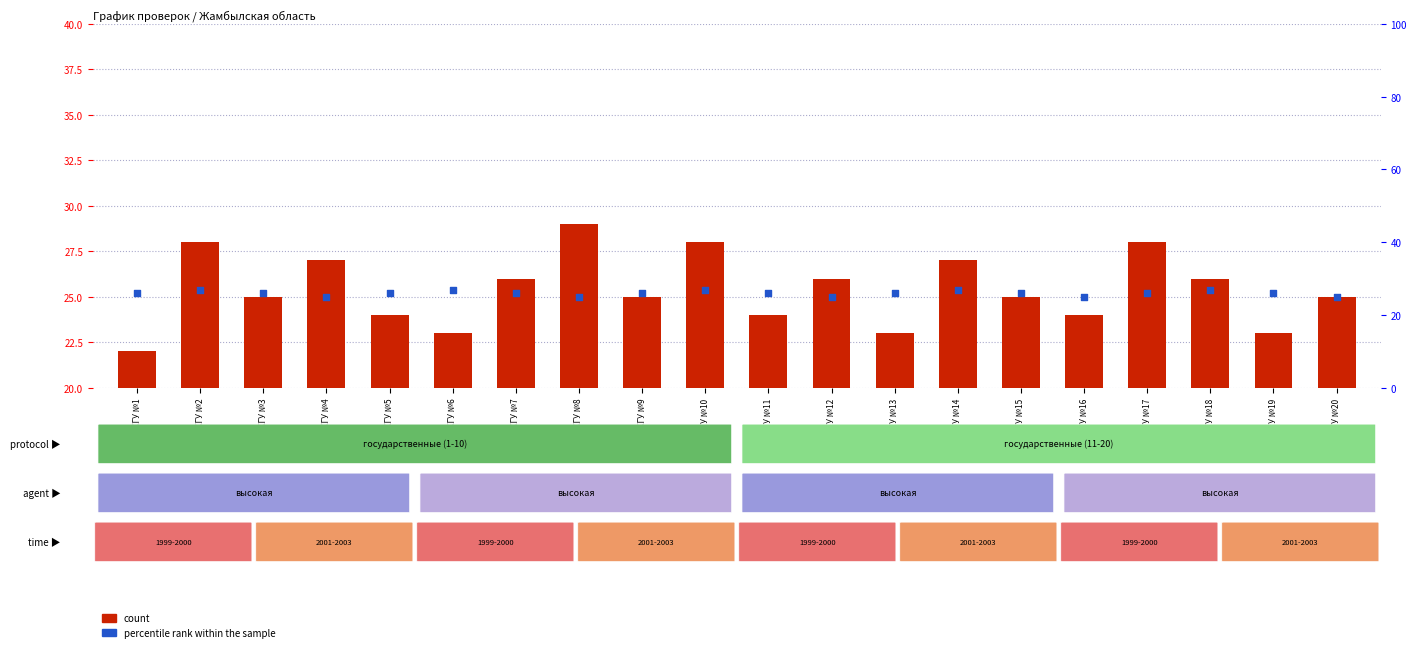

Which series reaches the minimum Y coordinate?

count